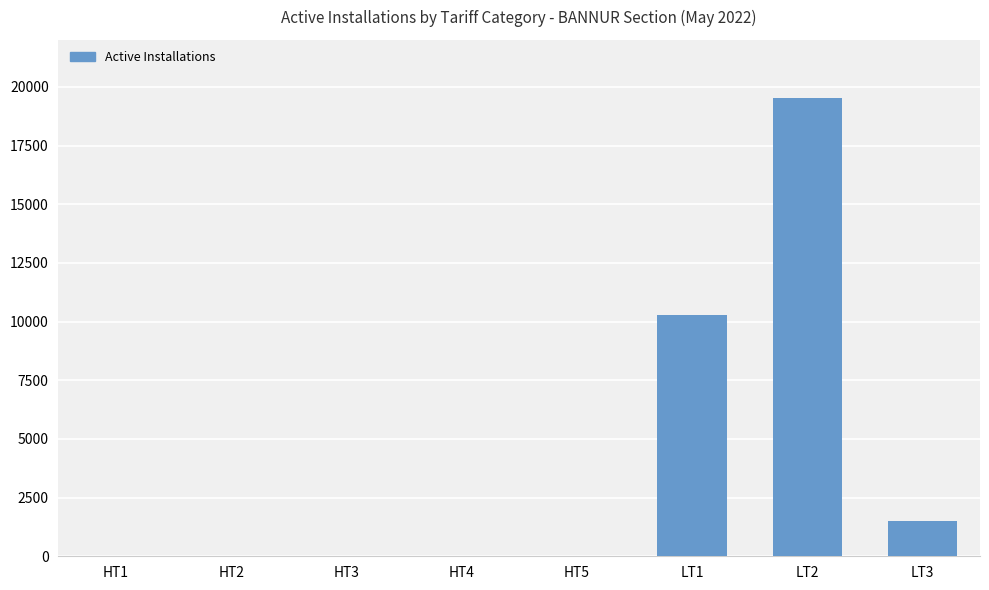

Where is the data nearest to the value 9771?

LT1